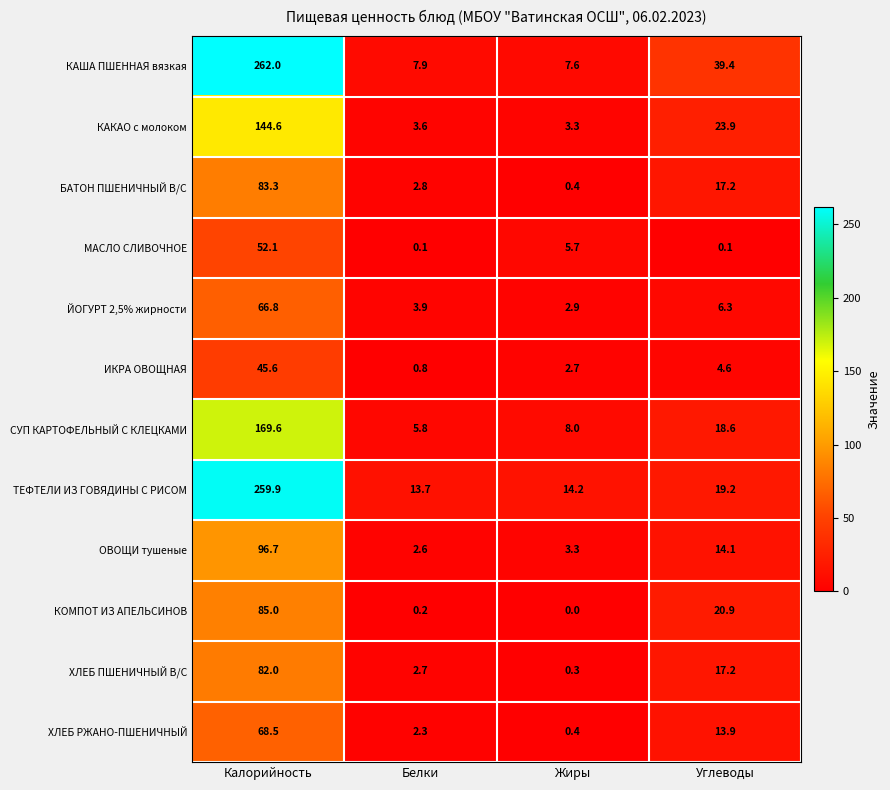

Is the value of ТЕФТЕЛИ ИЗ ГОВЯДИНЫ С РИСОМ at Белки greater than the value of ОВОЩИ тушеные at Углеводы?

No